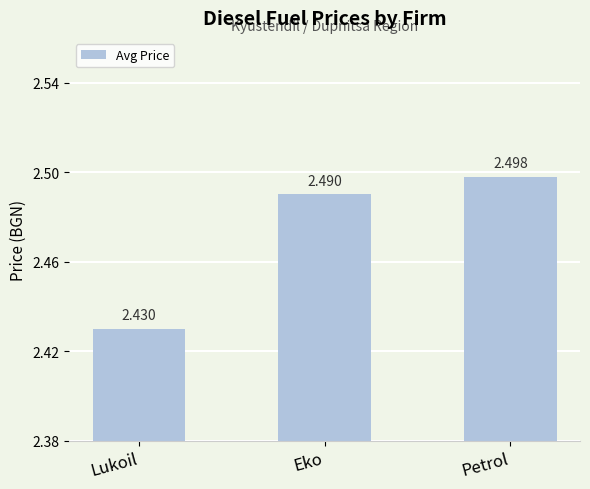

List the labels in order of value, smallest first.

Lukoil, Eko, Petrol